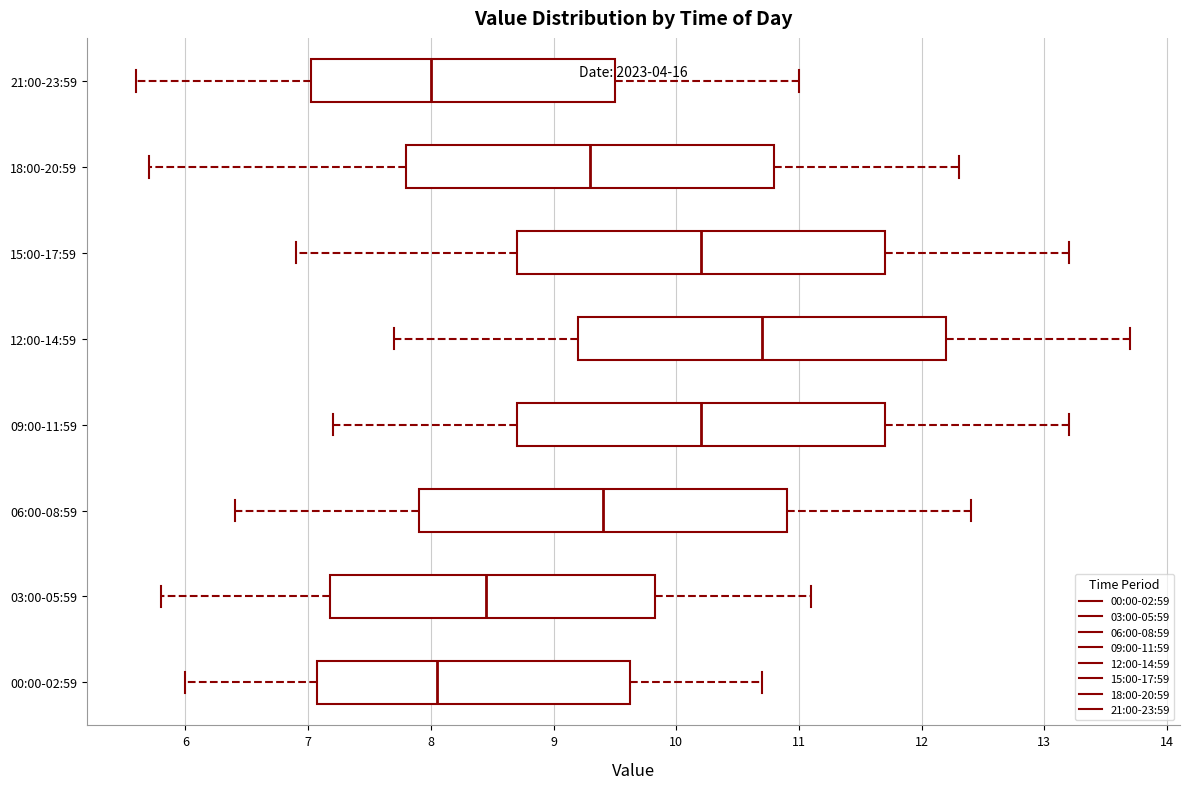

Reading bottom to top, read every box against the x-axis: the position of its median line, the range the box covers, and the ends of its whiskers. The values are not printed on the chart, so give them approximately, as read against the axis.

00:00-02:59: median 8.1, box 7.1 to 9.6, whiskers 6.0 to 10.7
03:00-05:59: median 8.5, box 7.2 to 9.8, whiskers 5.8 to 11.1
06:00-08:59: median 9.4, box 7.9 to 10.9, whiskers 6.4 to 12.4
09:00-11:59: median 10.2, box 8.7 to 11.7, whiskers 7.2 to 13.2
12:00-14:59: median 10.7, box 9.2 to 12.2, whiskers 7.7 to 13.7
15:00-17:59: median 10.2, box 8.7 to 11.7, whiskers 6.9 to 13.2
18:00-20:59: median 9.3, box 7.8 to 10.8, whiskers 5.7 to 12.3
21:00-23:59: median 8.0, box 7.0 to 9.5, whiskers 5.6 to 11.0